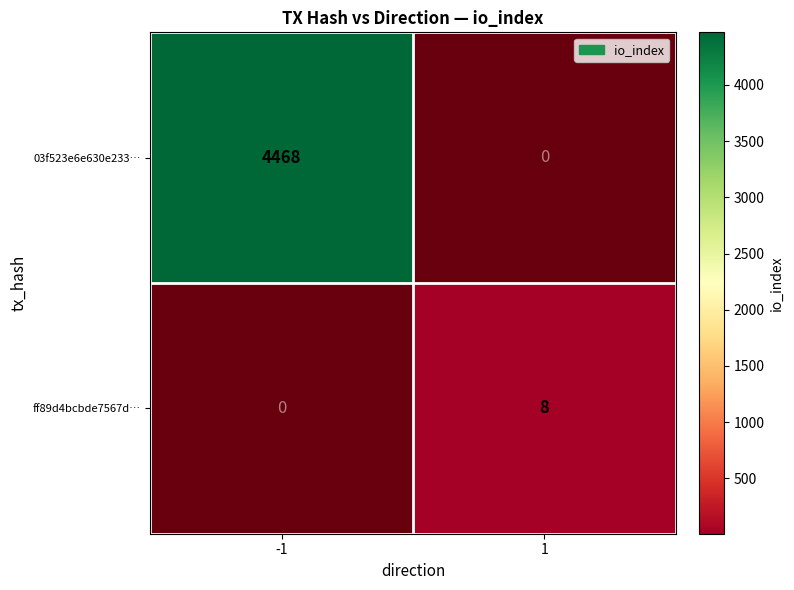

List the series in order of their overall mean, lowest first.

03f523e6e630e233…, ff89d4bcbde7567d…